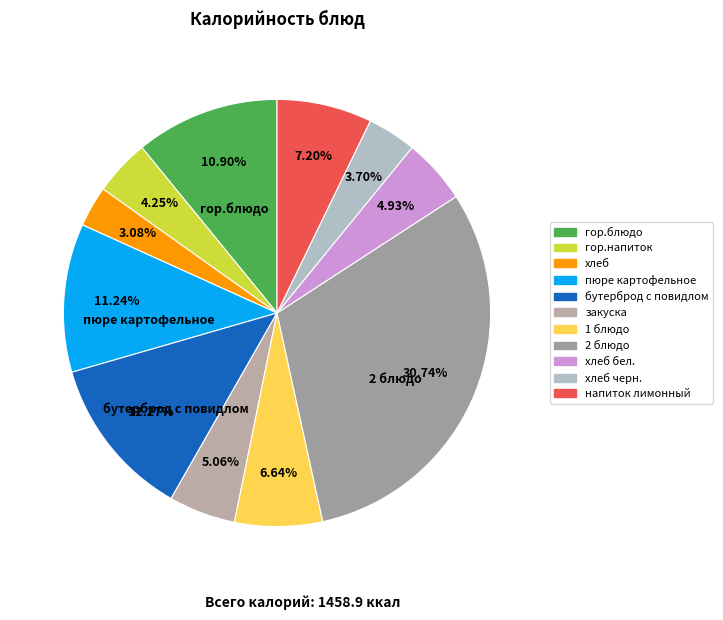

Is there a majority slice in this chart?

No